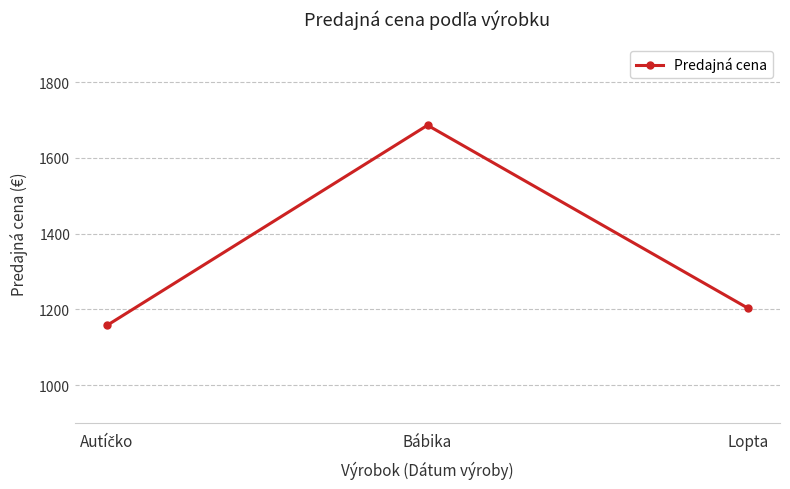

What is the approximate value at Lopta?

1202.9